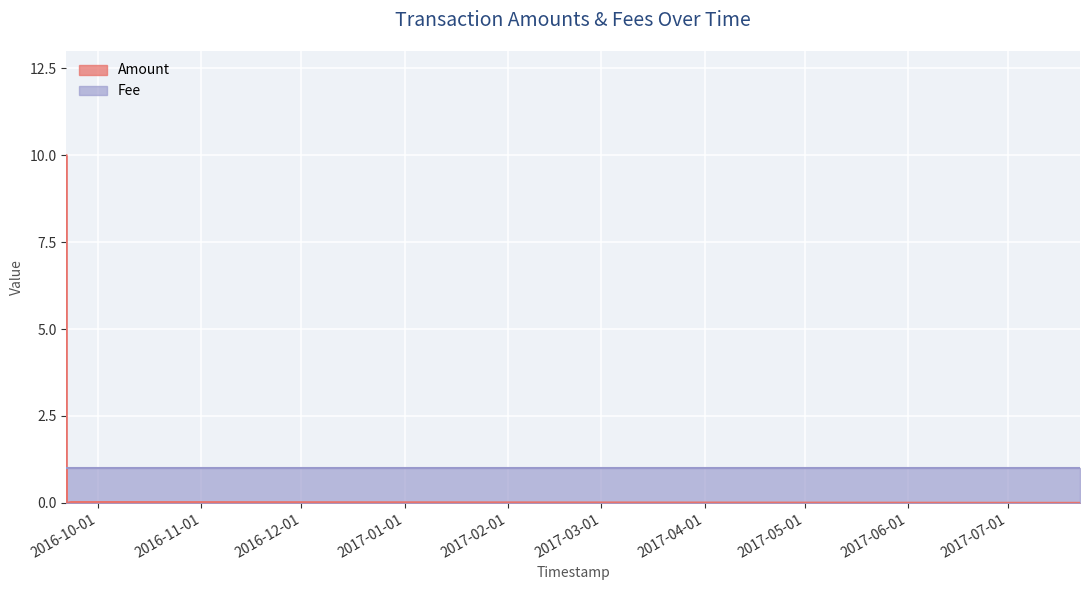

What is the label of the 1st point from the left?

2016-09-21 11:25:11